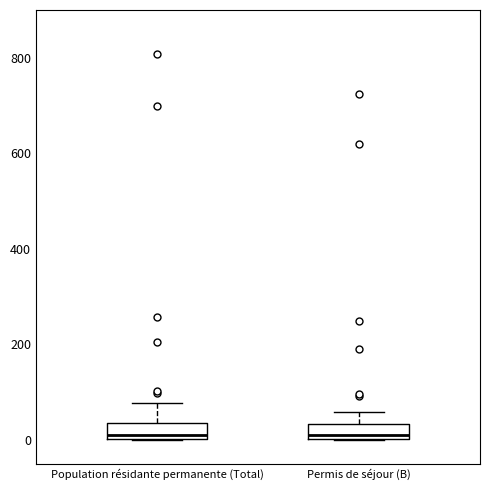

Reading left to right, transcribe this box plot: for each box, give where its median line is, the range the box spans, and where its two whiskers end, as read against the y-axis. The values are not printed on the chart, so give them approximately, as read against the axis.

Population résidante permanente (Total): median 0 (just above the box's lower edge), box 0 to 40, whiskers 0 to 80
Permis de séjour (B): median 0 (just above the box's lower edge), box 0 to 40, whiskers 0 to 60